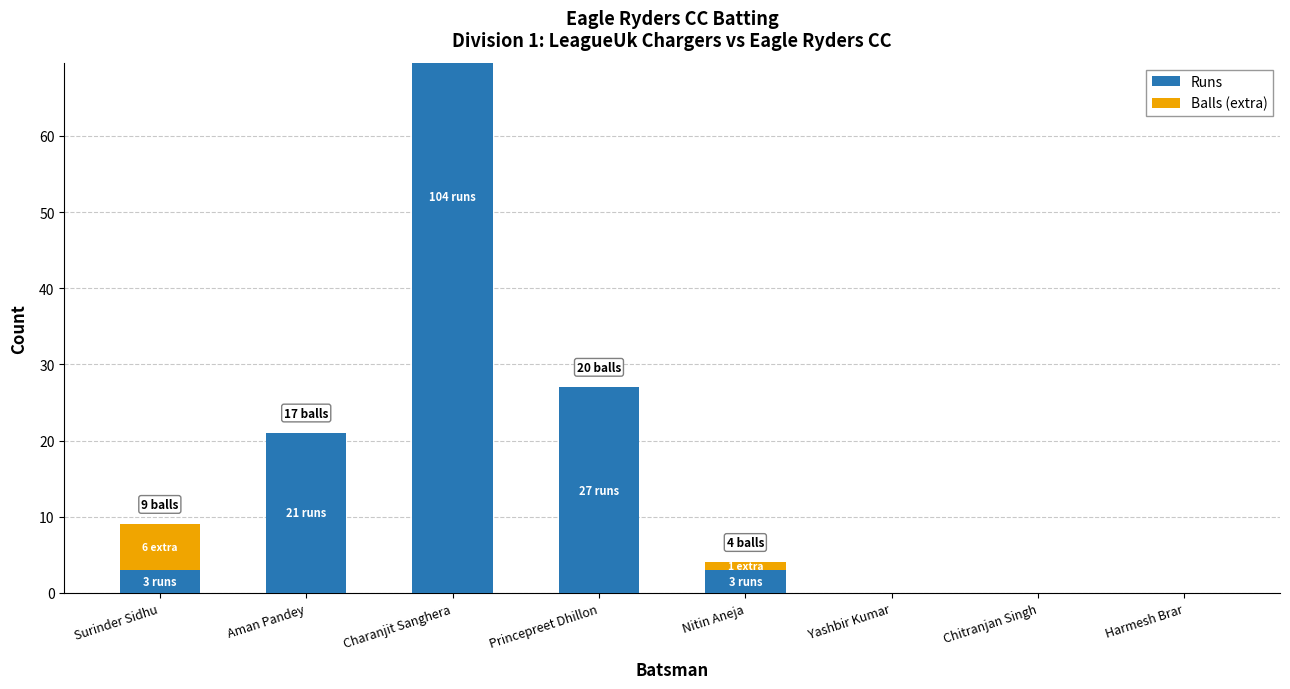

At which category is the sum across all series the highest?

Charanjit Sanghera